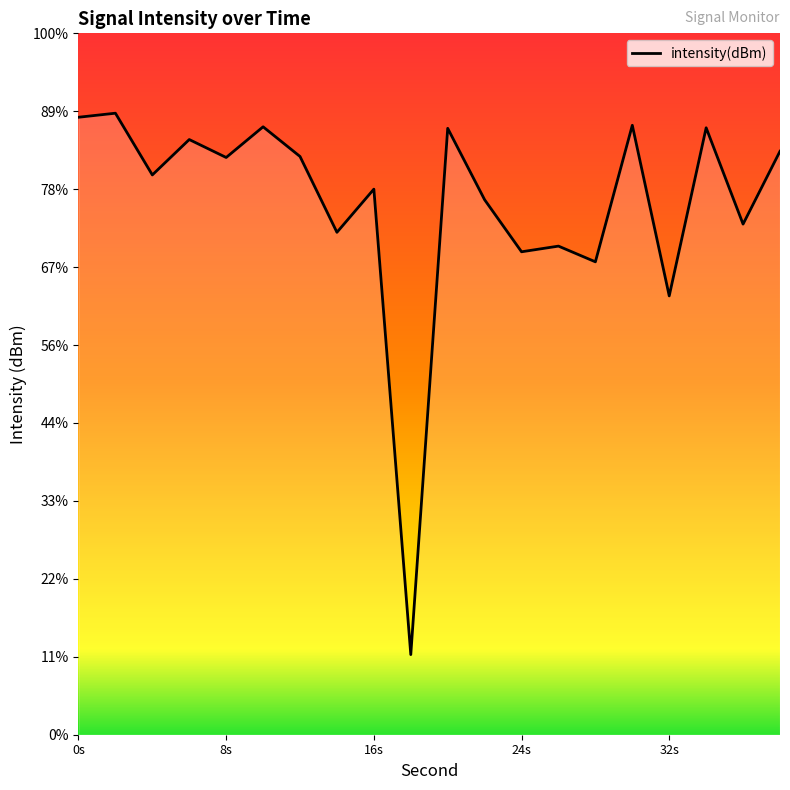

List the labels in order of value, smallest first.

18, 32, 28, 24, 26, 14, 36, 22, 16, 4, 8, 12, 38, 6, 20, 34, 10, 30, 0, 2